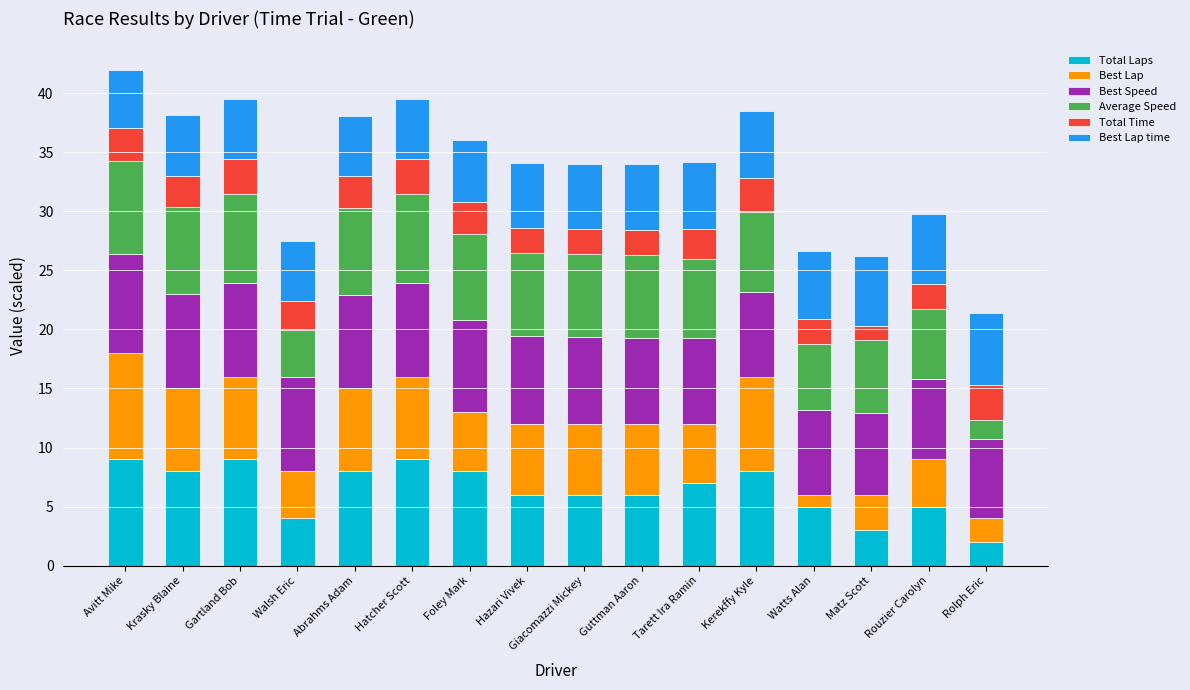

What is the total value across all series at Rolph Eric?

21.4